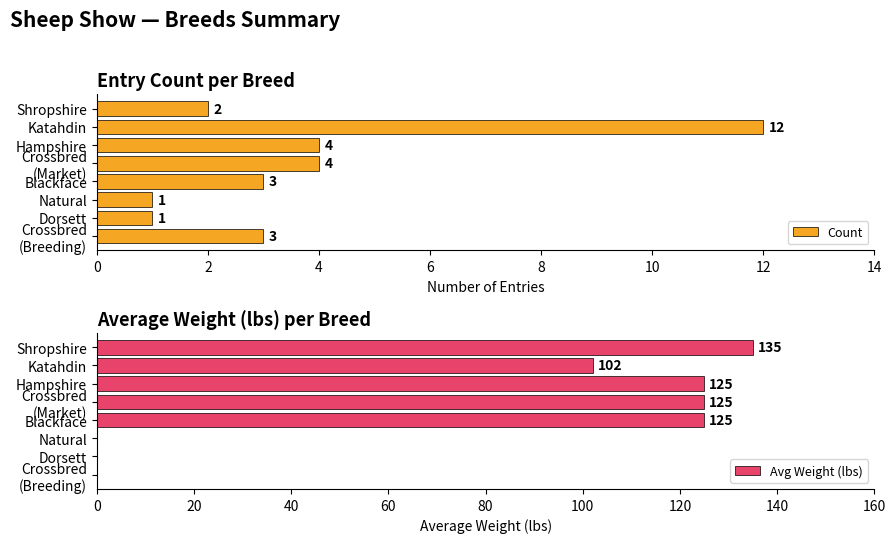

What is the difference between the maximum and minimum values in the Avg Weight (lbs) series?

135